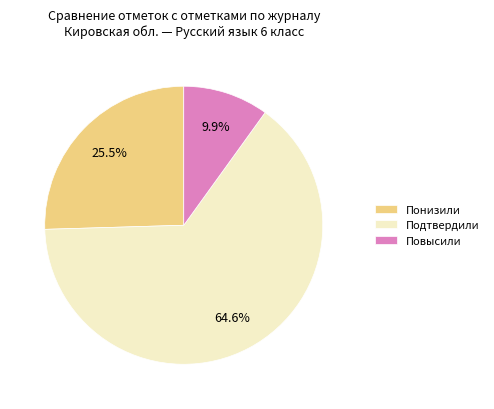

To the nearest percent, what is the average slice percentage?

33%